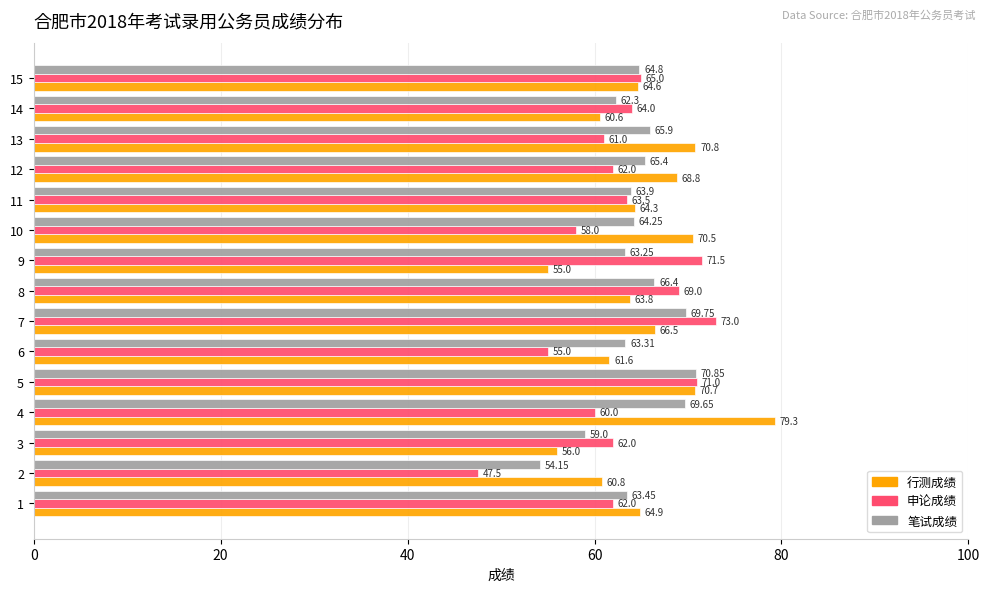

What is the sum of the 申论成绩 values at 12 and 15?

127.0